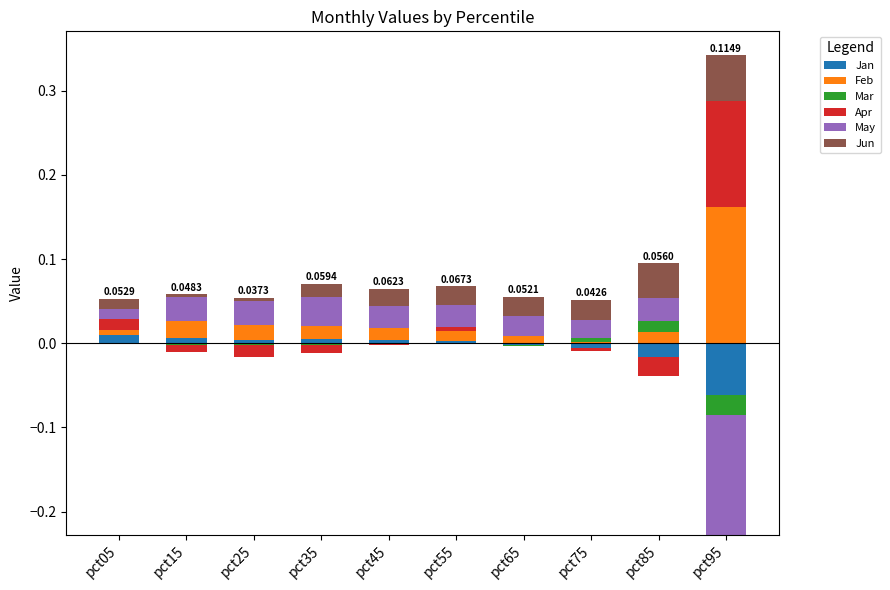

How many distinct data groups are displayed?

6